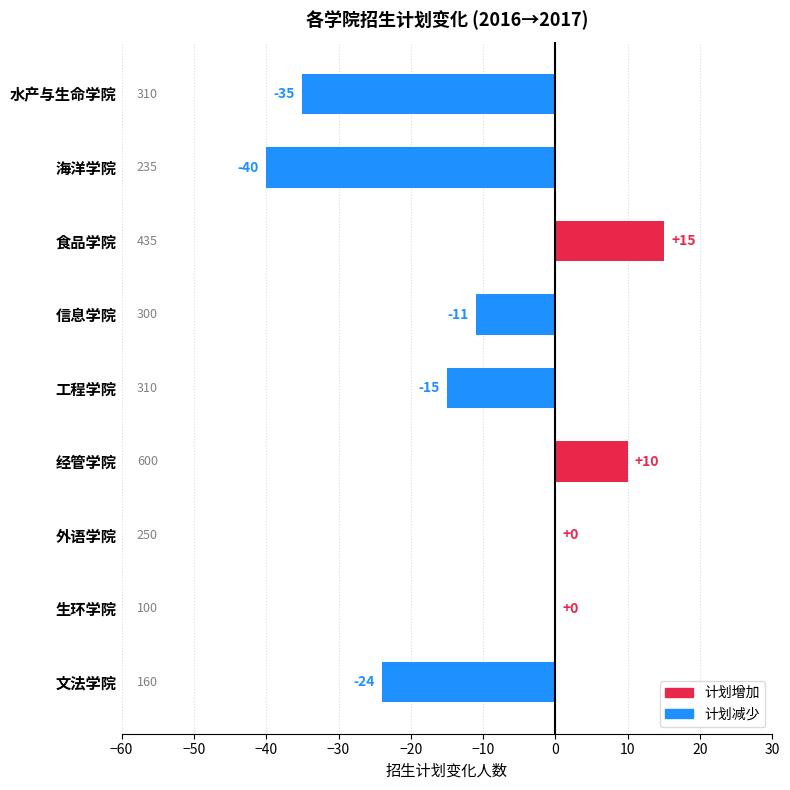

What is the average value?

-11